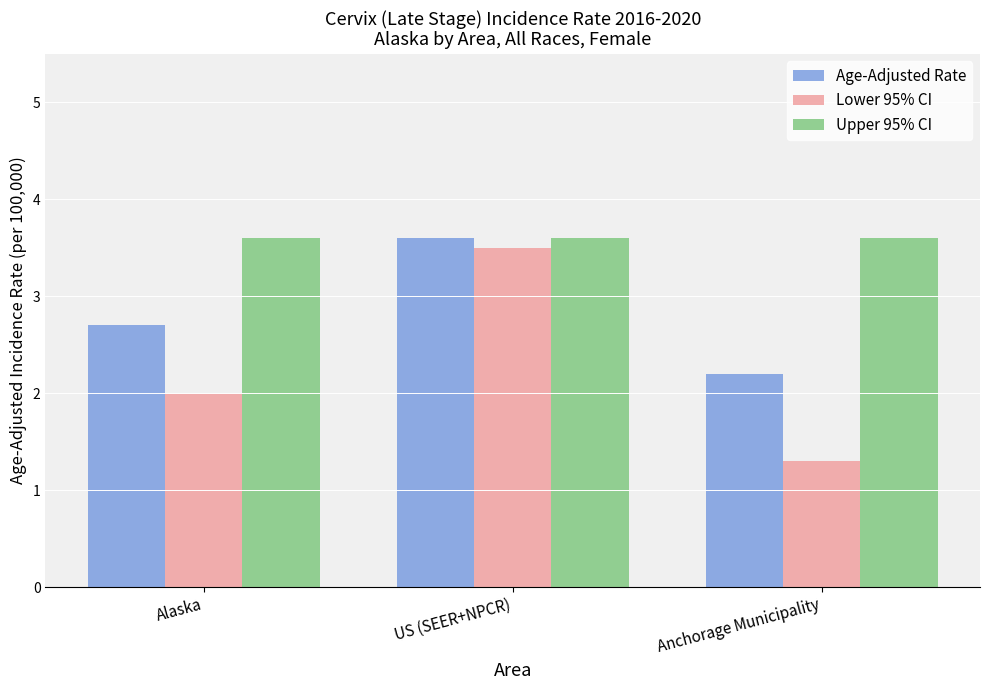

How many bars are there in total?

9